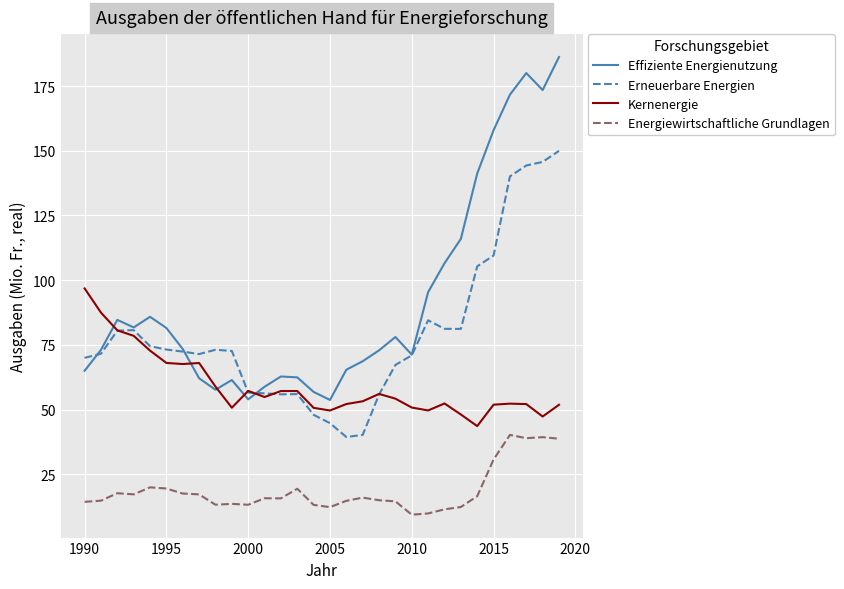

Which series has the largest total across all categories?

Effiziente Energienutzung